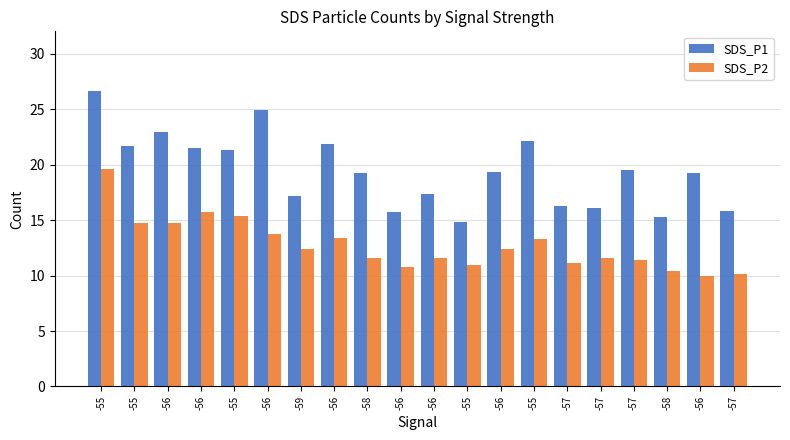

What is the sum of the SDS_P2 values at -57 and -58?

21.8